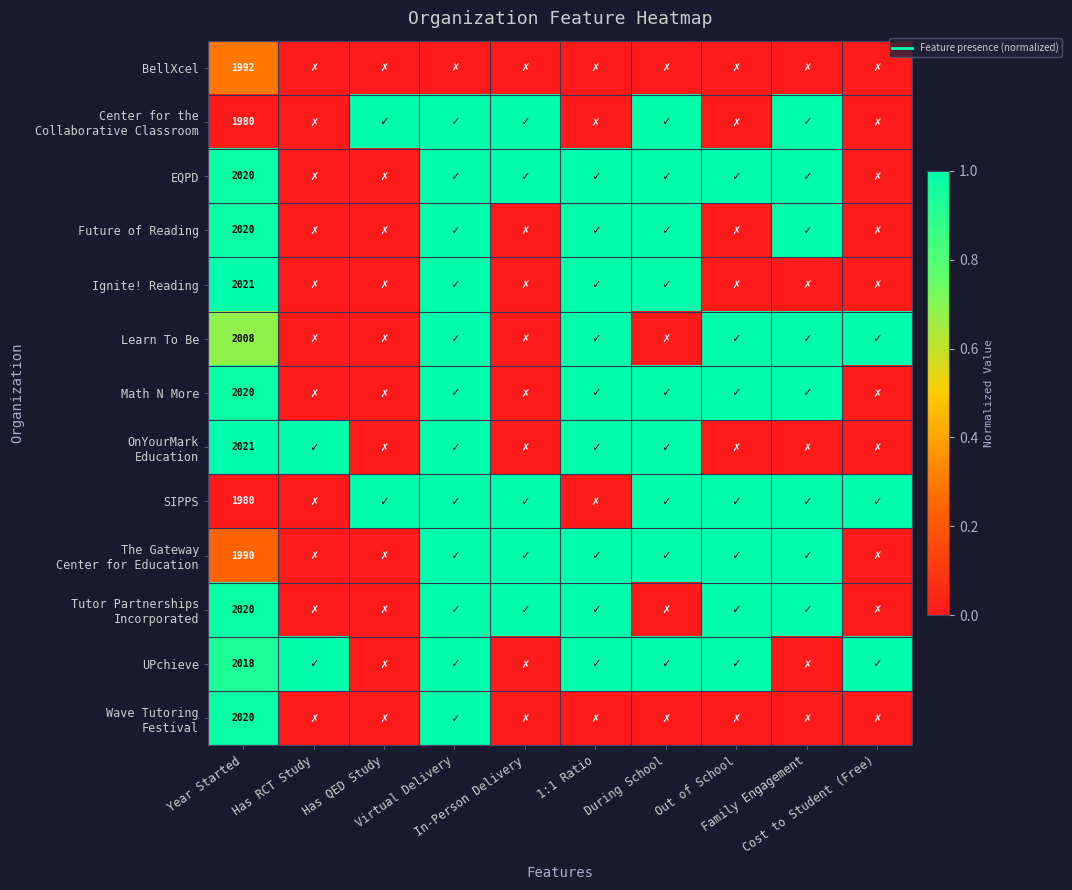

What is the total value across all series at Has QED Study?

2.0